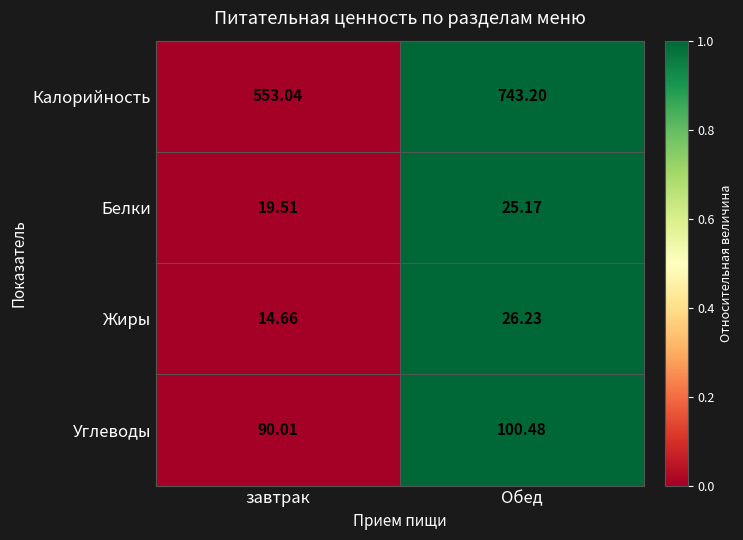

Between завтрак and Обед, which series saw the biggest shift?

Калорийность